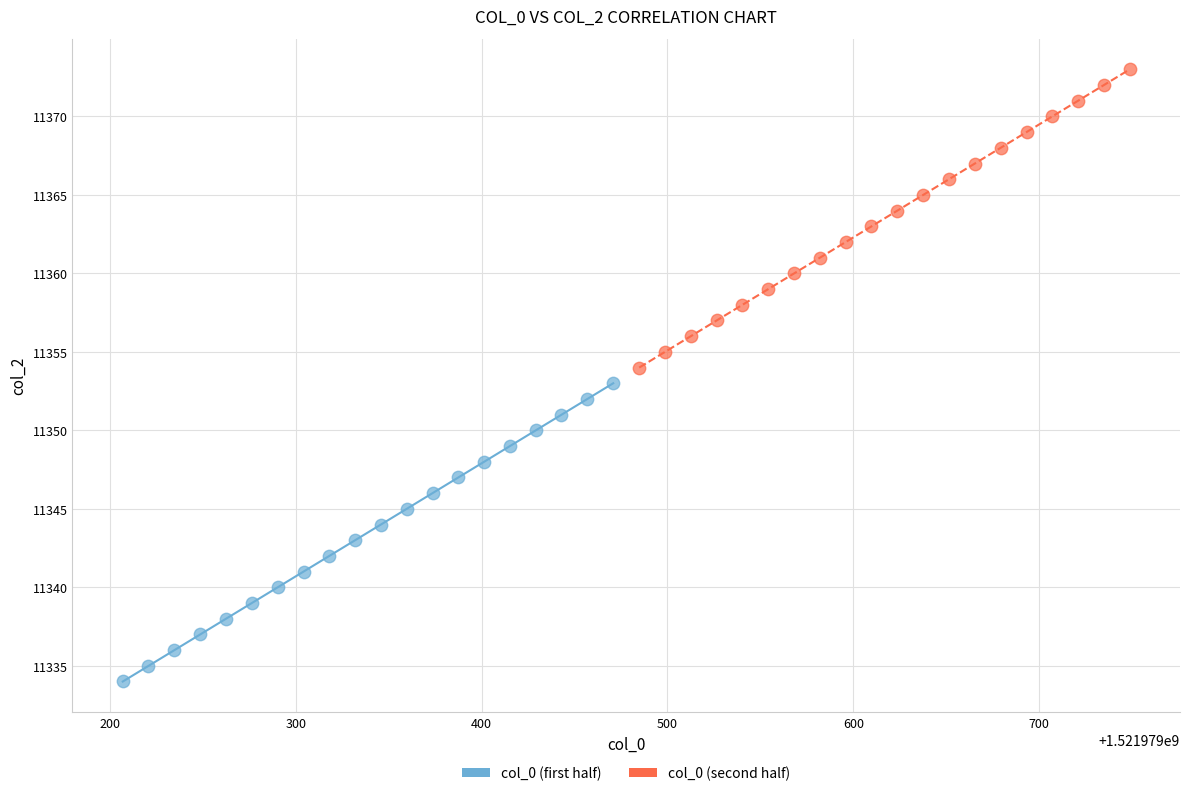

Which series reaches the minimum Y coordinate?

col_0 (first half)